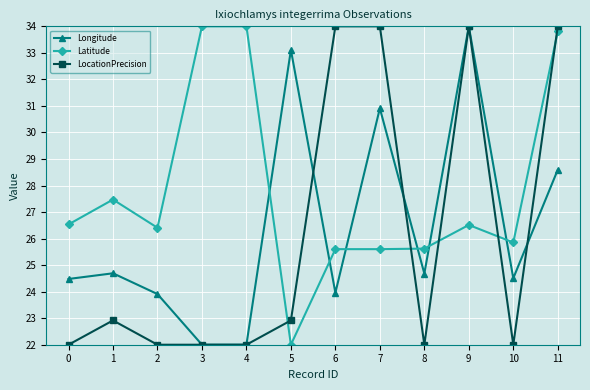

True or false: Longitude has a value of 34.1 at 8.

False